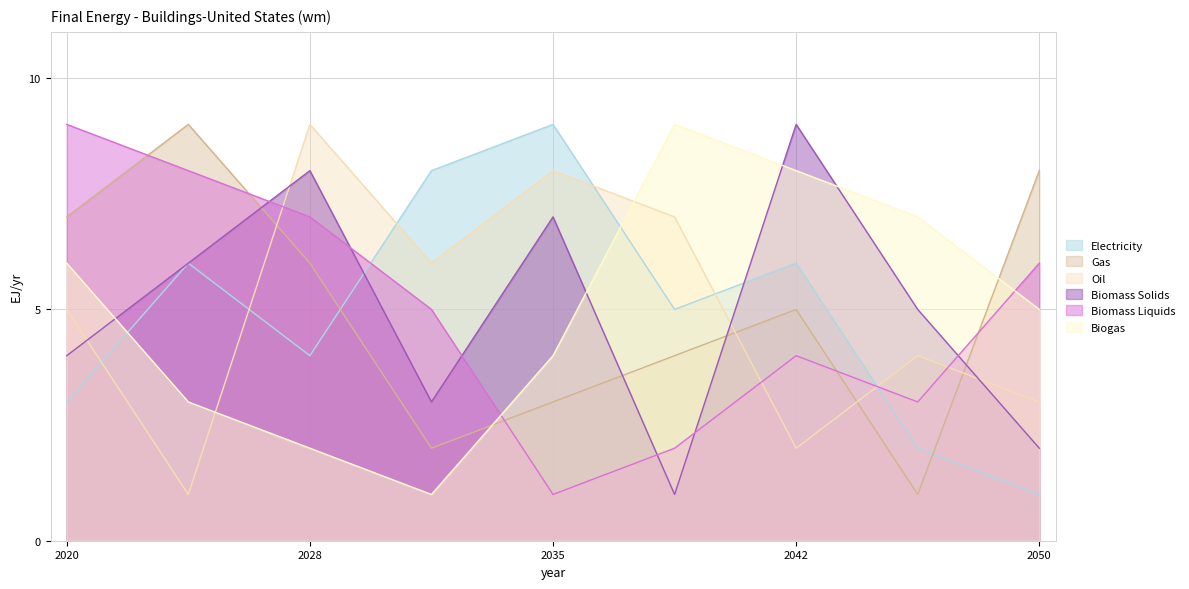

The Biomass Solids series shows 5 at 2020. True or false?

False